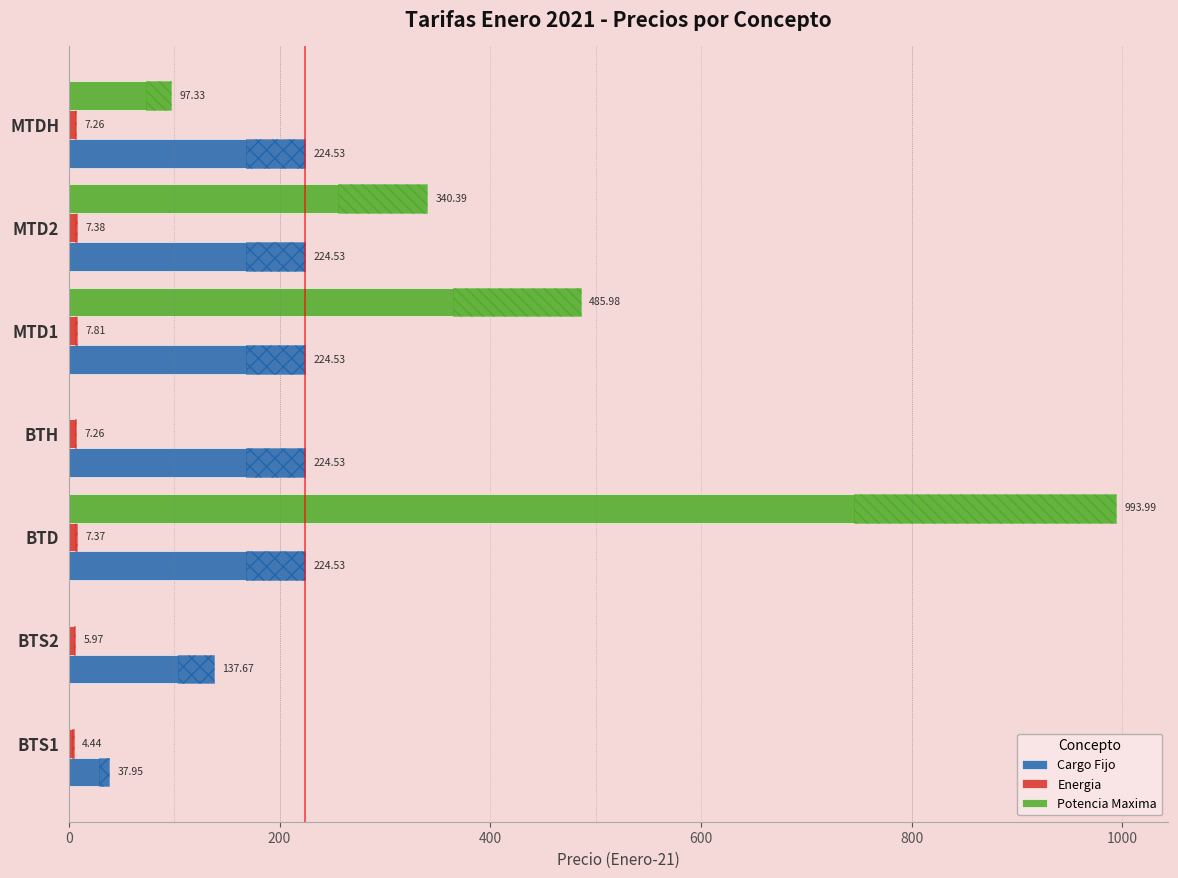

Between 0 and 800, which series saw the biggest shift?

Potencia Maxima